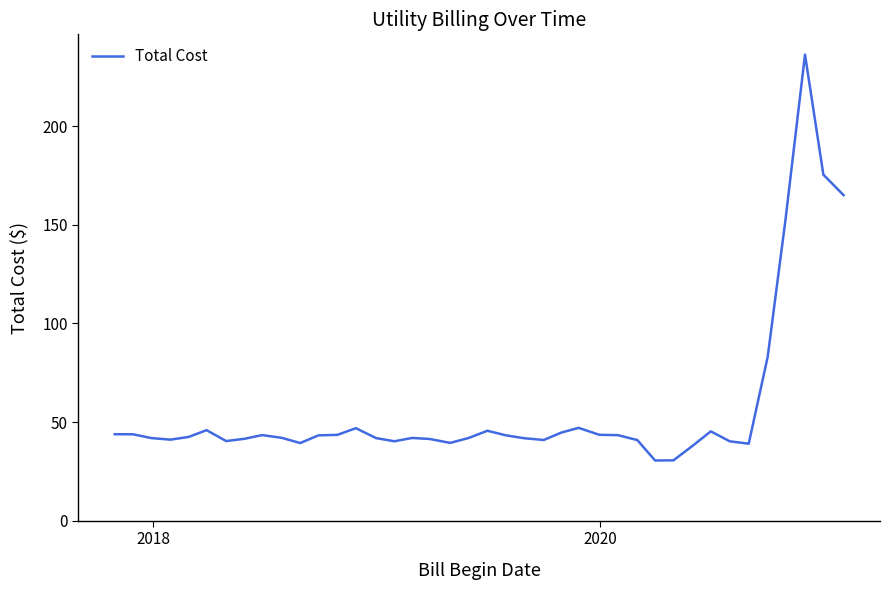

What is the greatest value displayed?

236.2